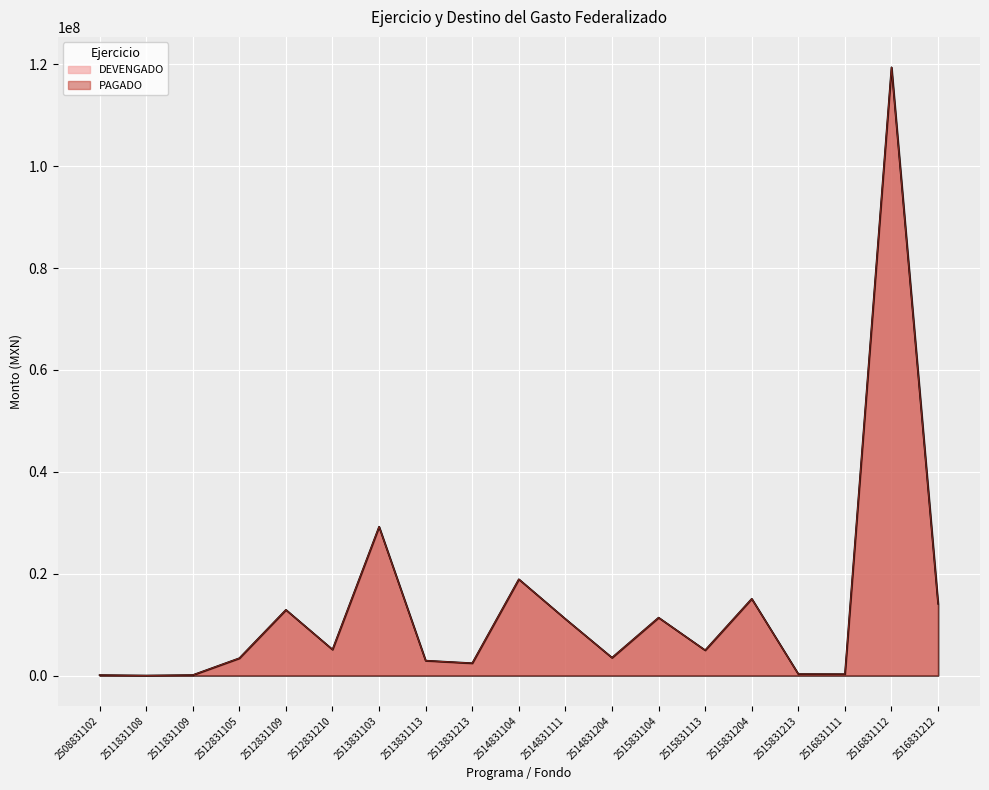

Is the value of PAGADO at 2512831105 greater than the value of DEVENGADO at 2511831109?

Yes